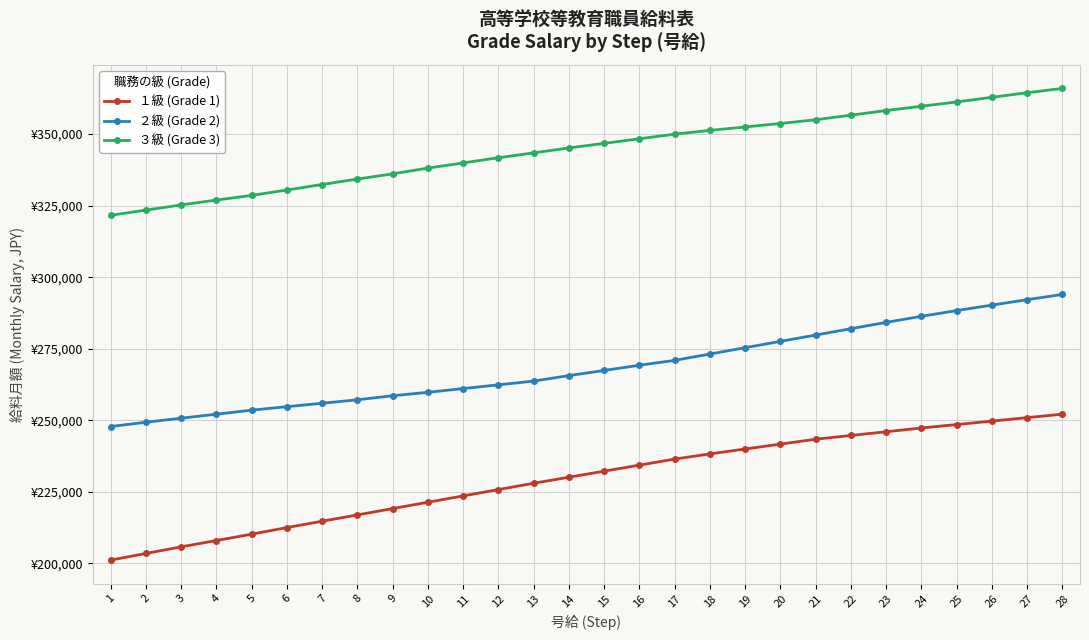

What are all the series names shown in the legend?

１級 (Grade 1), ２級 (Grade 2), ３級 (Grade 3)